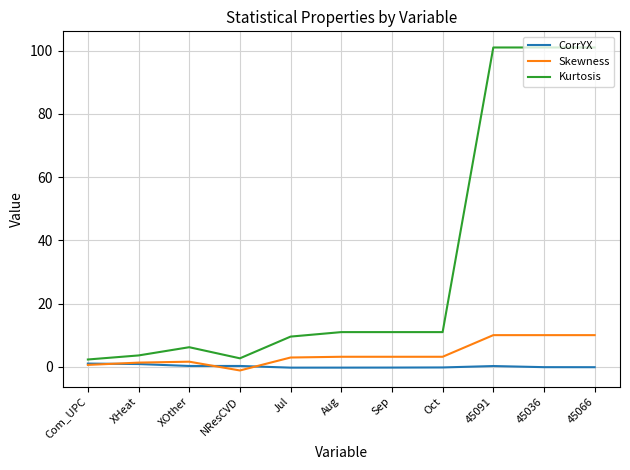

True or false: Skewness and Kurtosis cross at least once.

False